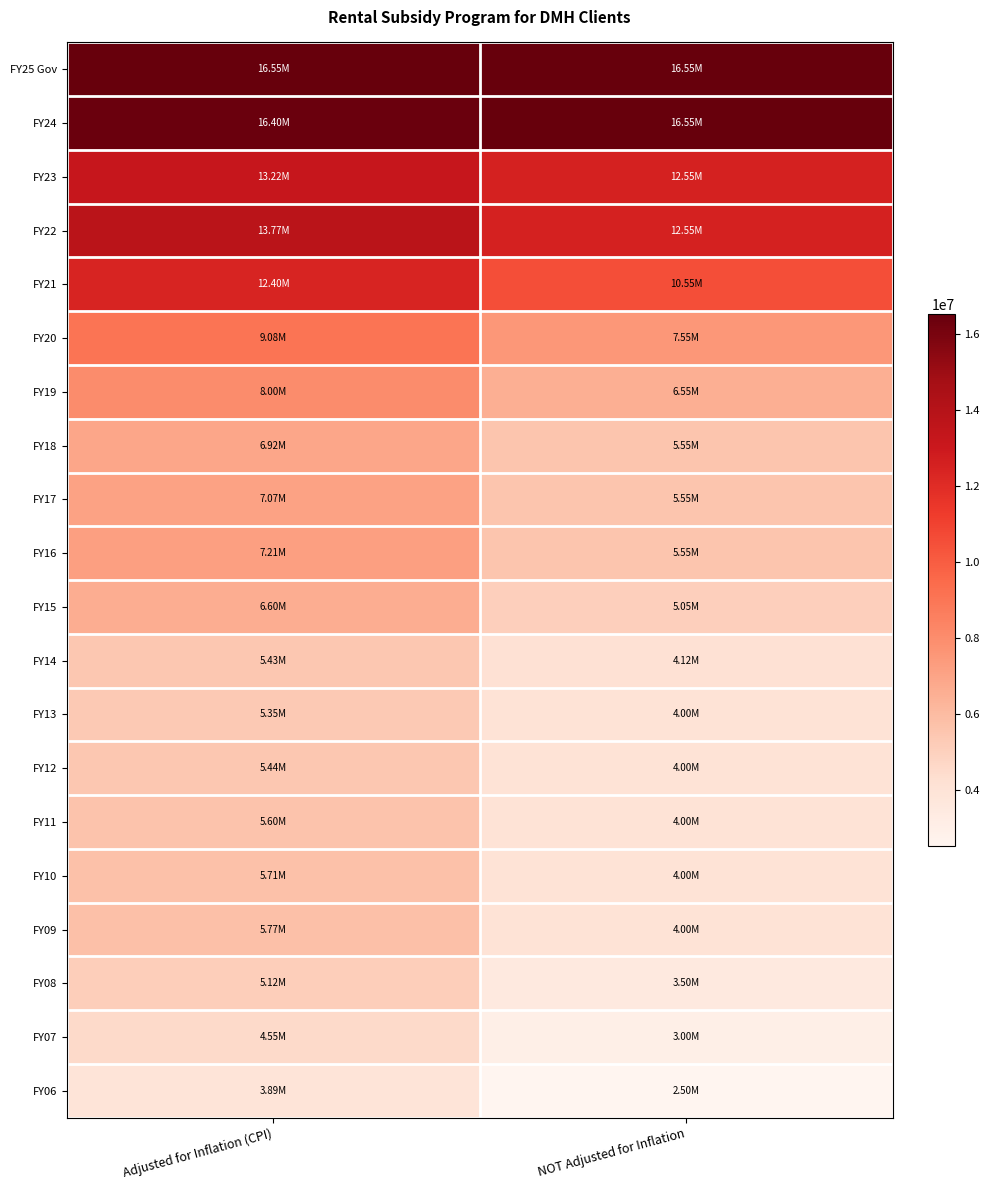

Which has a higher value, Adjusted for Inflation (CPI) or NOT Adjusted for Inflation?

Adjusted for Inflation (CPI)